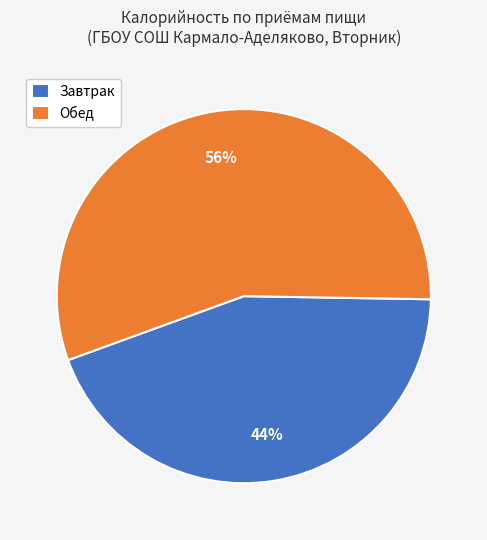

What is the ratio of the value at Завтрак to the value at Обед?

0.8